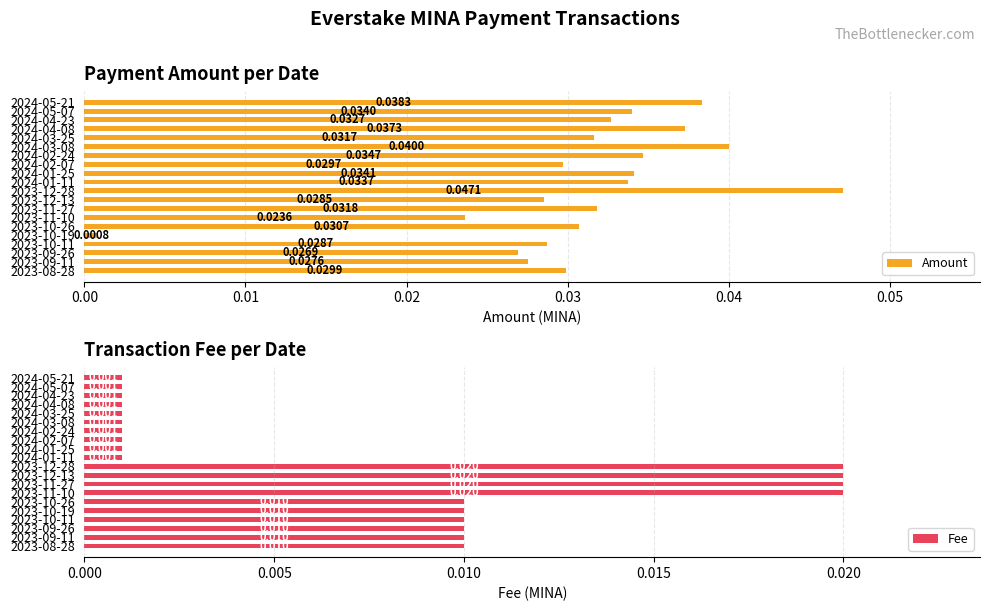

What is the sum of the Amount values at 2023-12-13 and 2024-02-07?

0.1